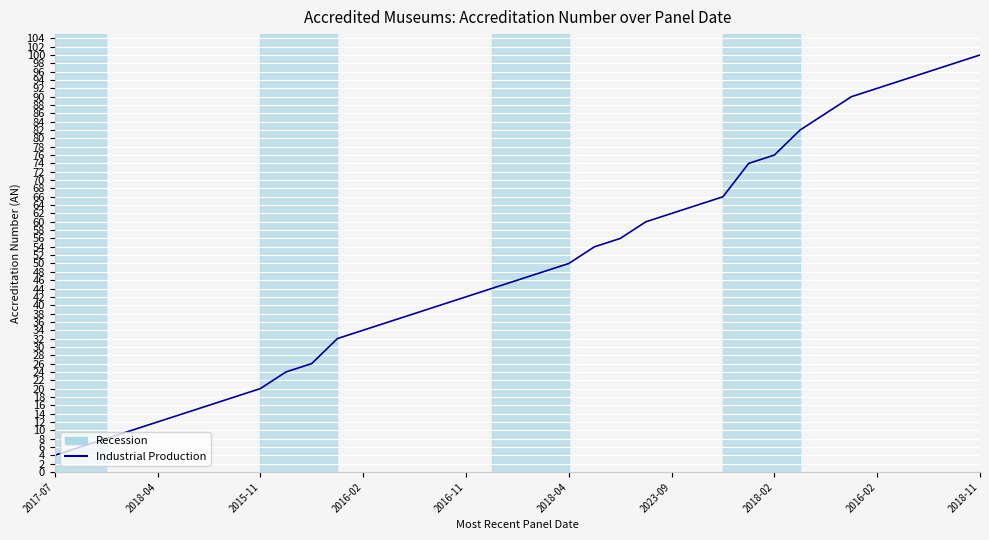

Does the chart have visible grid lines?

Yes